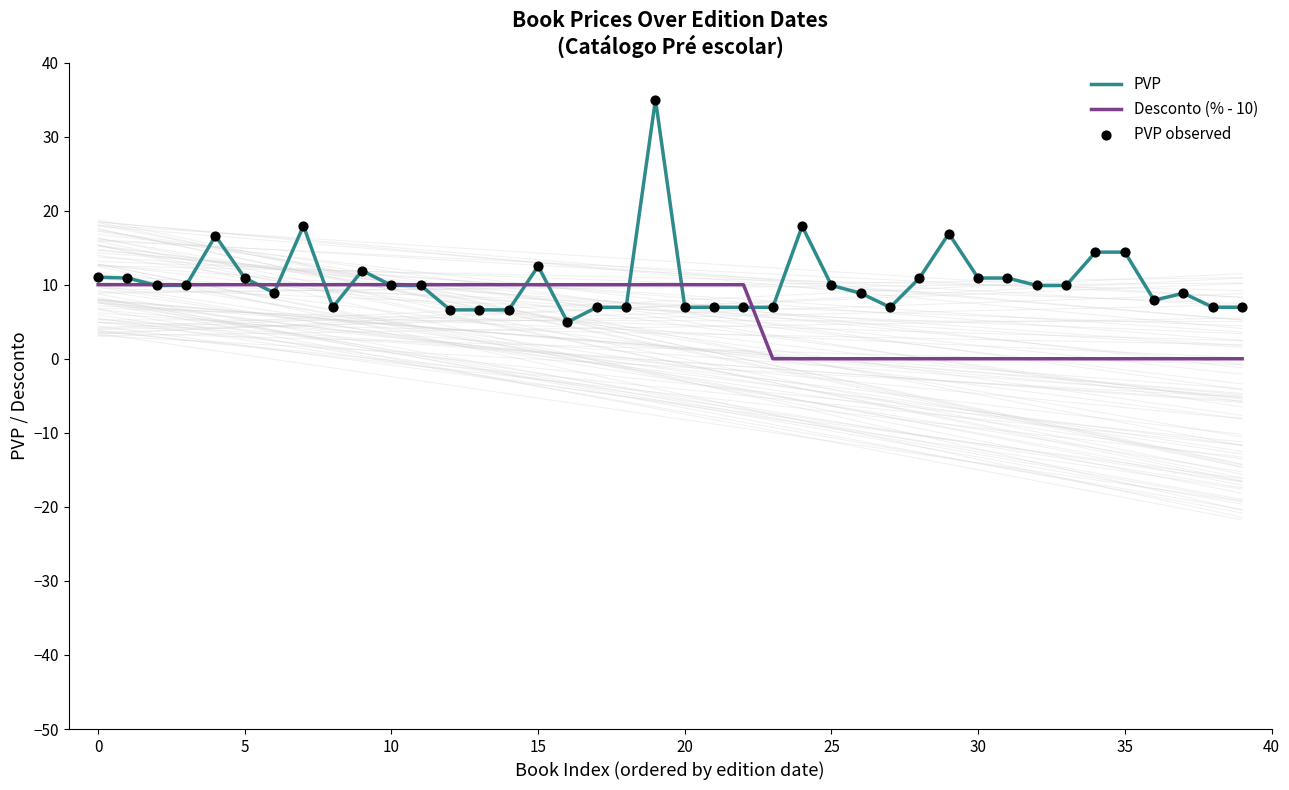

At how many categories does at least one series exceed 15?

5